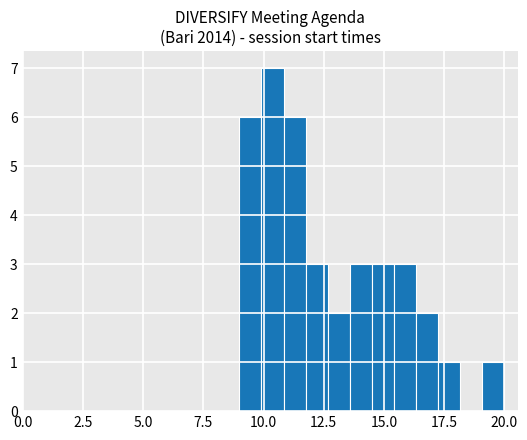

Around what value on the x-axis is the tallest bar? Give the approximate position of its centre, as read against the axis.

10.5